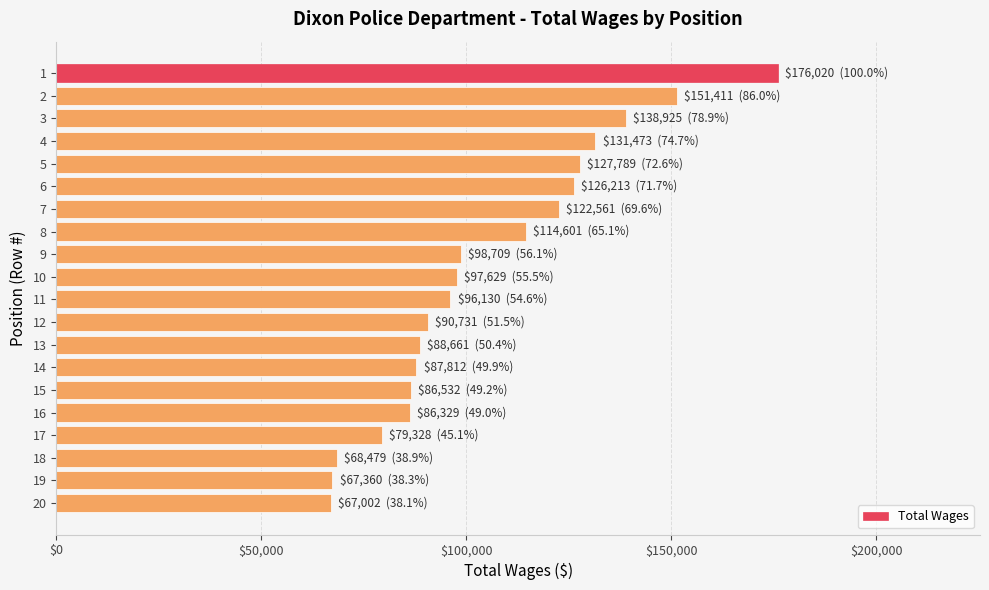

What is the value of the 4th bar from the top?

131473